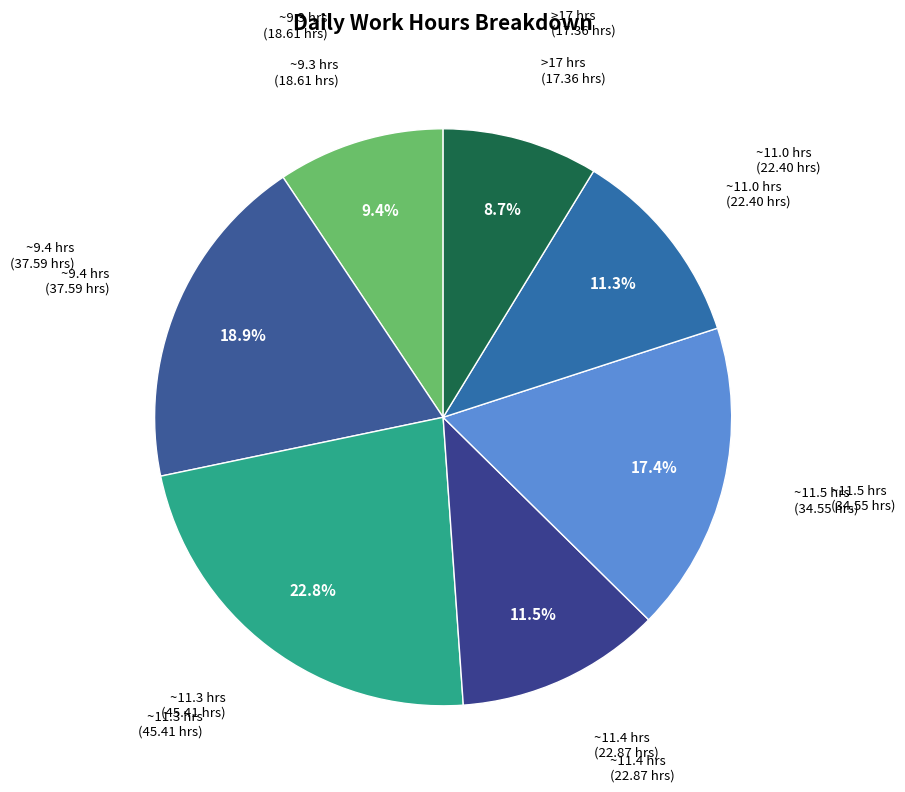

Which slice is the smallest?

>17 hrs